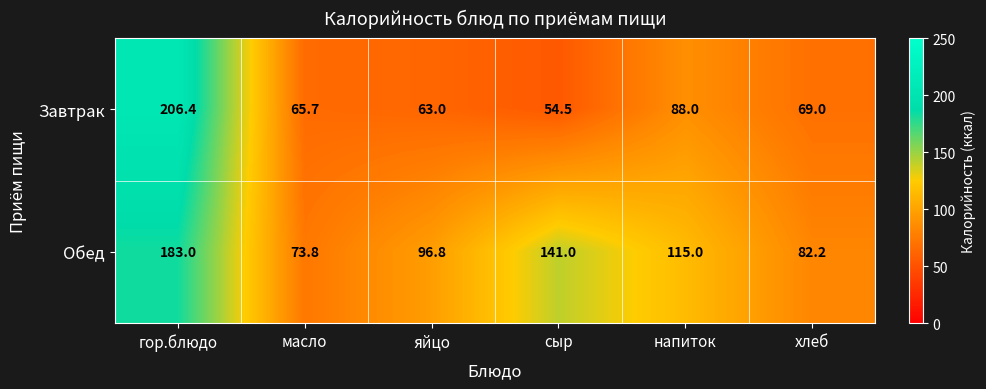

Between масло and напиток, which series saw the biggest shift?

Обед